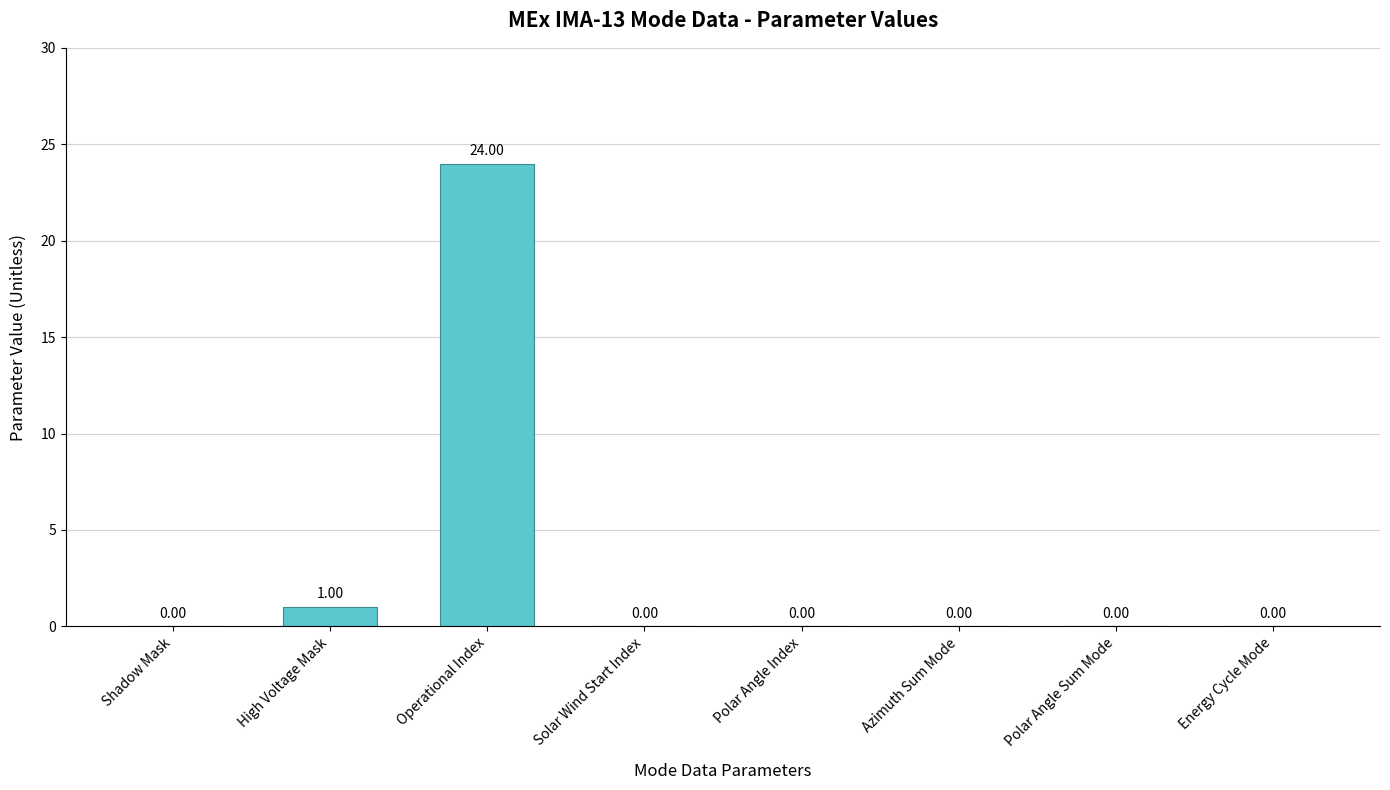

Which label corresponds to the largest value in the chart?

Operational Index